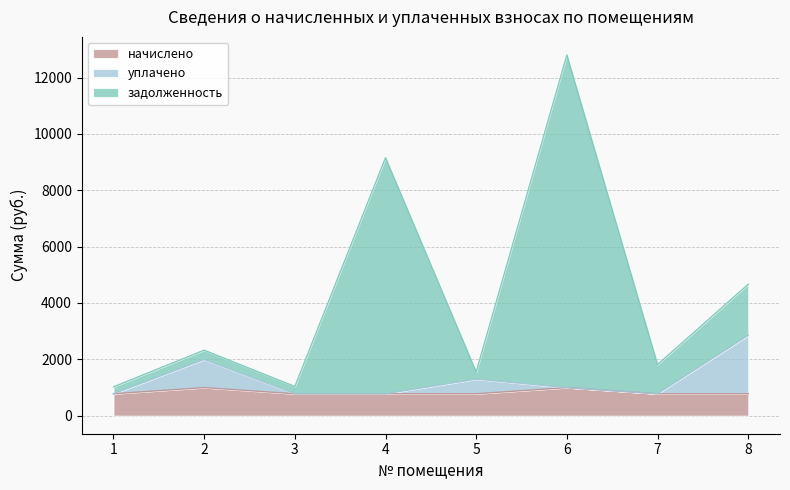

What is the minimum value shown in the chart?

777.6